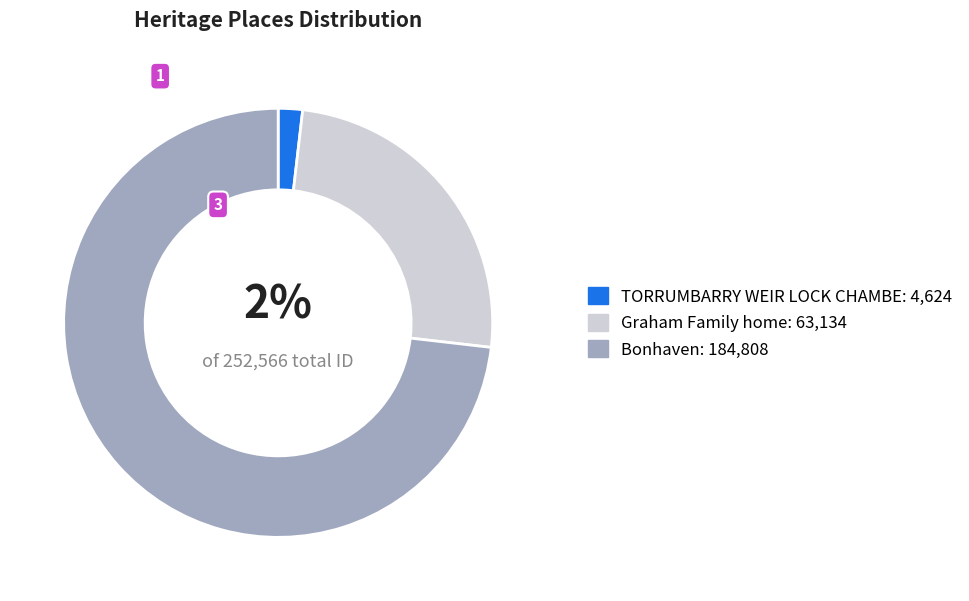

Is there a majority slice in this chart?

Yes